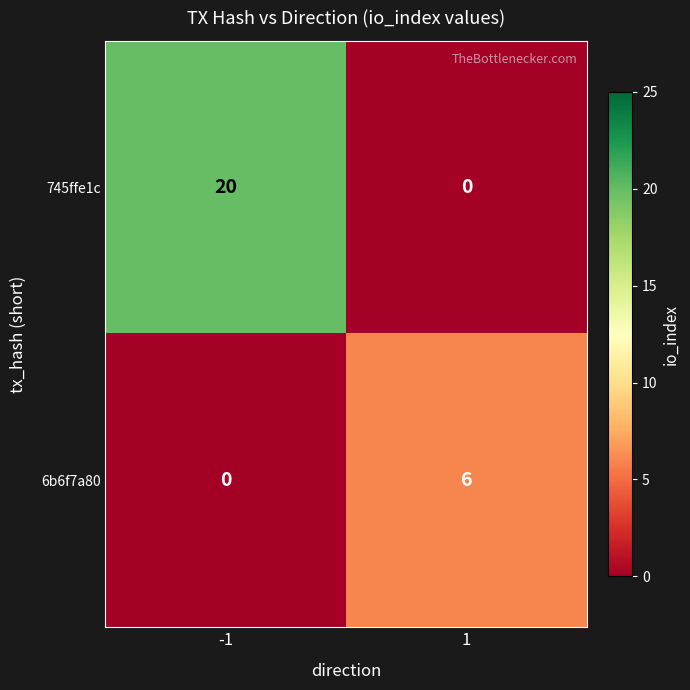

What is the total value across all series at 1?

6